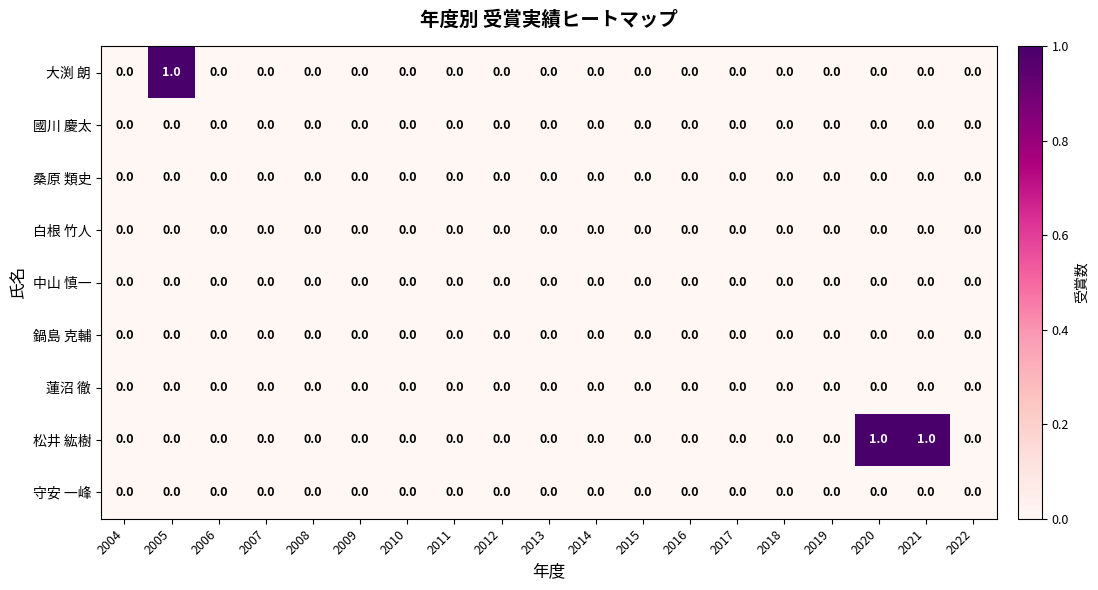

Which series has the largest total across all categories?

松井 紘樹